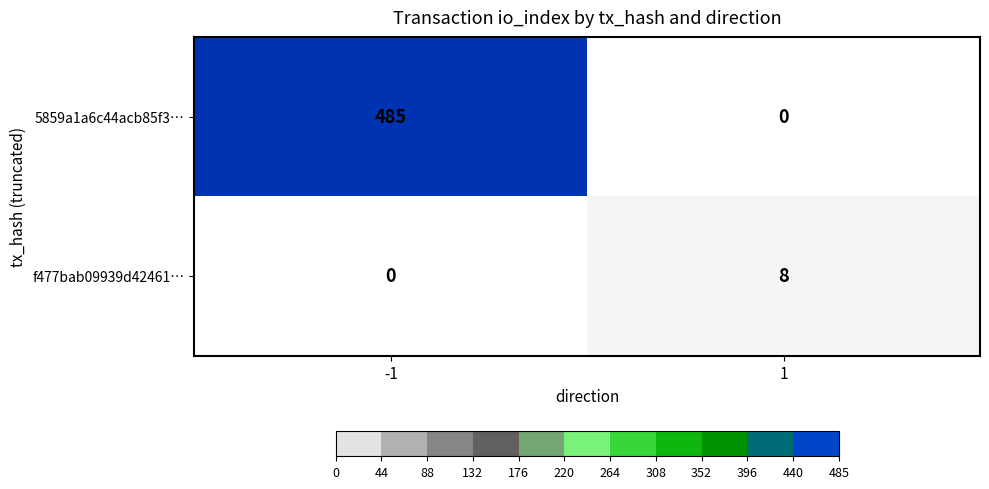

What is the difference between the f477bab09939d42461… values at 1 and -1?

8